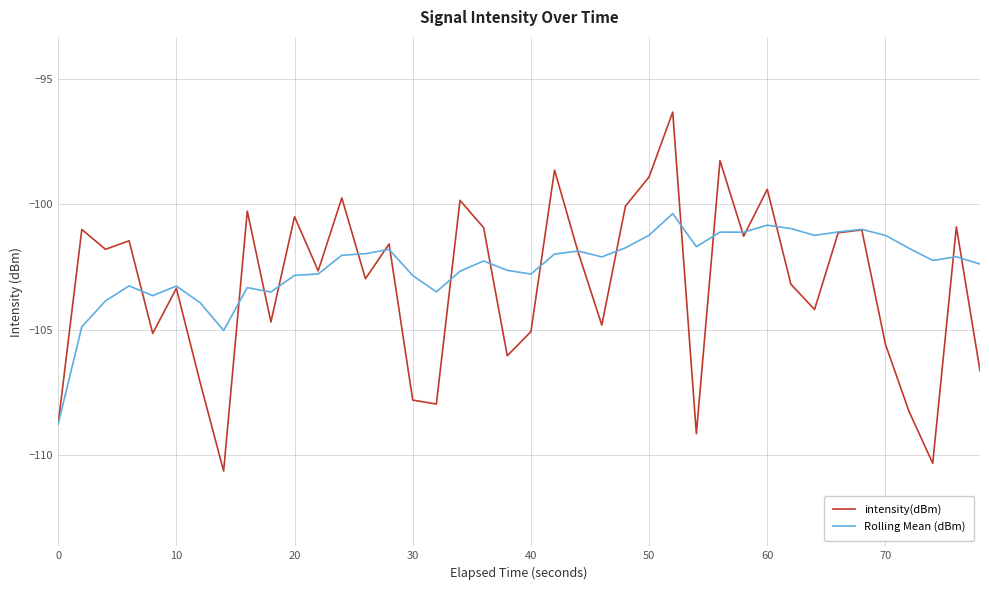

Which series has the widest spread of values?

intensity(dBm)